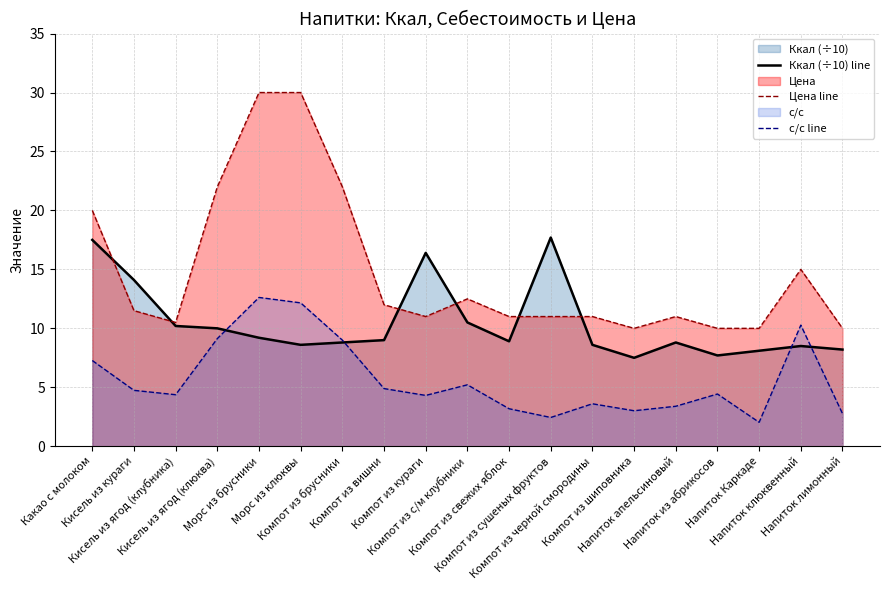

Where does the Цена line series first go above 11?

Какао с молоком